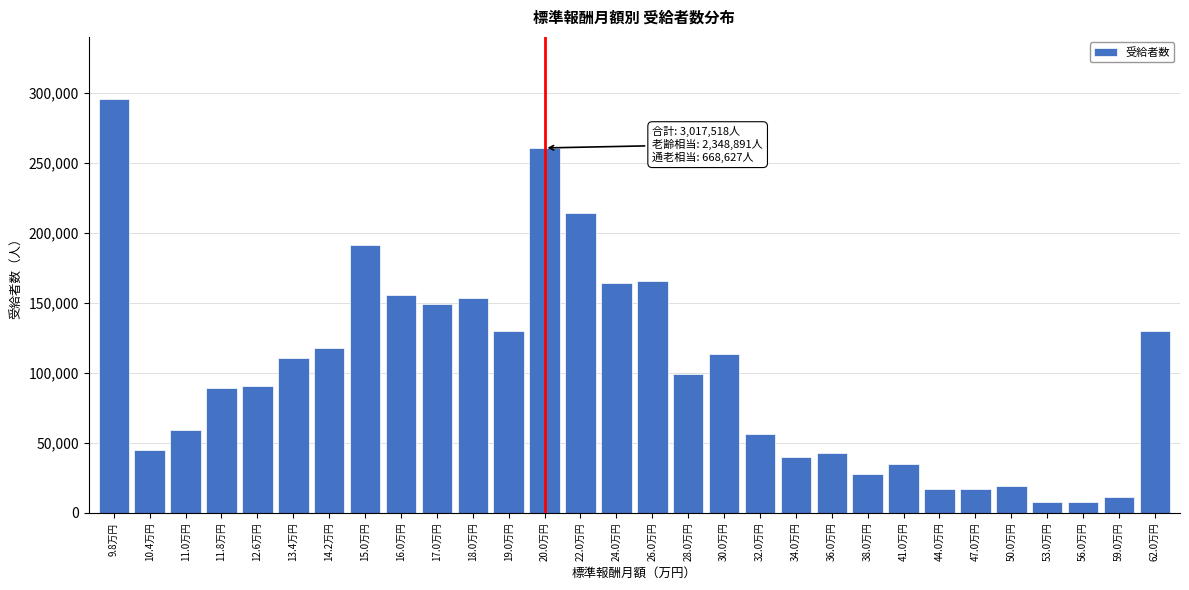

What is the greatest value displayed?

295539